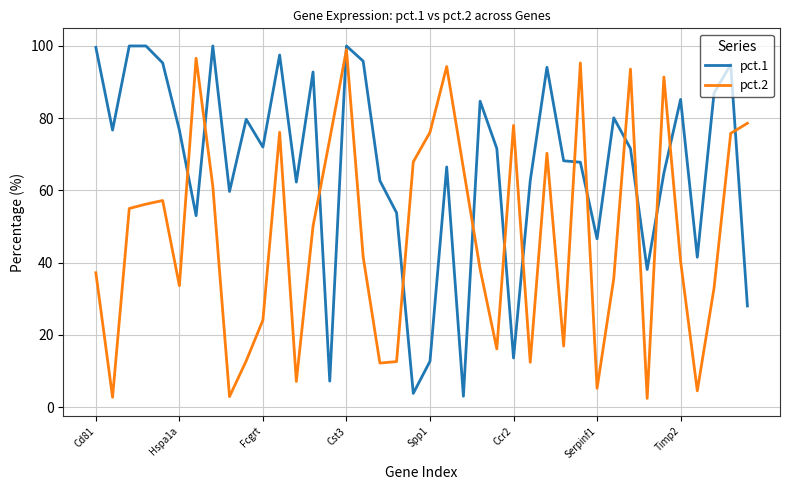

What is the difference between the second highest and minimum values in the pct.1 series?

97.0